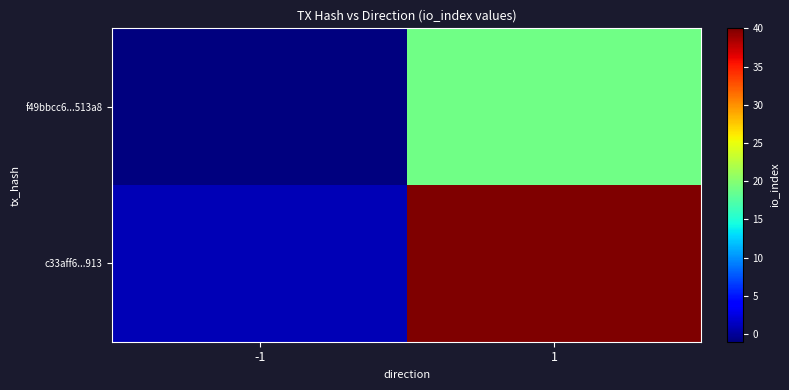

What is the smallest value displayed?

-1